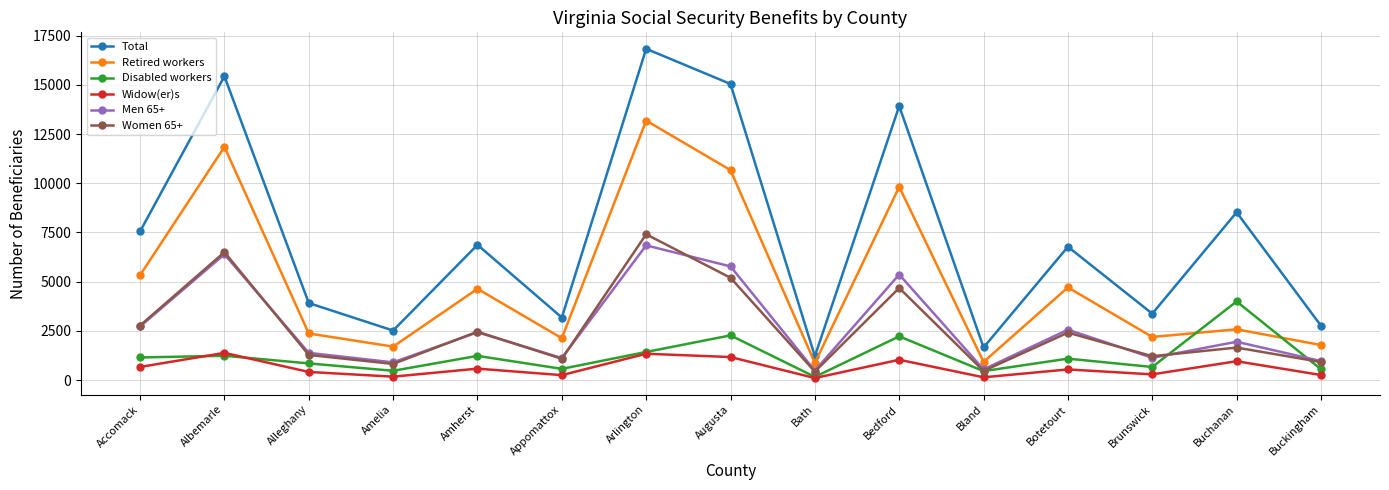

Where is the first local maximum for Widow(er)s?

Albemarle